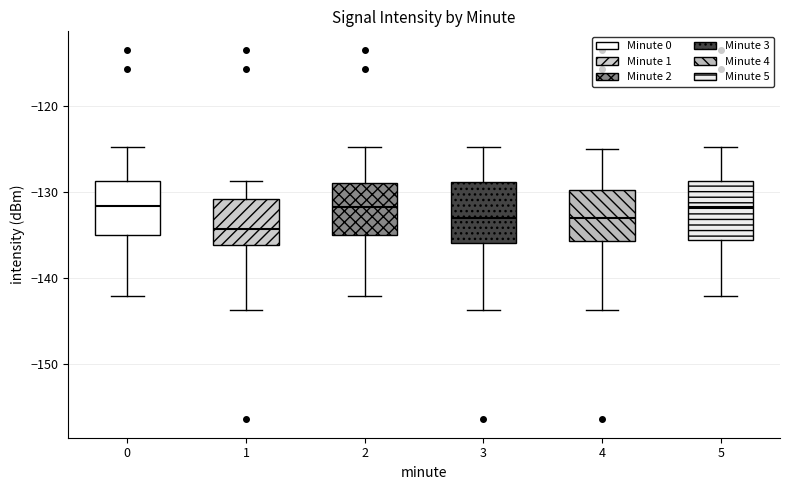

Where is the lower edge of the box at x = 4 on the y-axis? The values are not printed on the chart, so give them approximately, as read against the axis.

-136